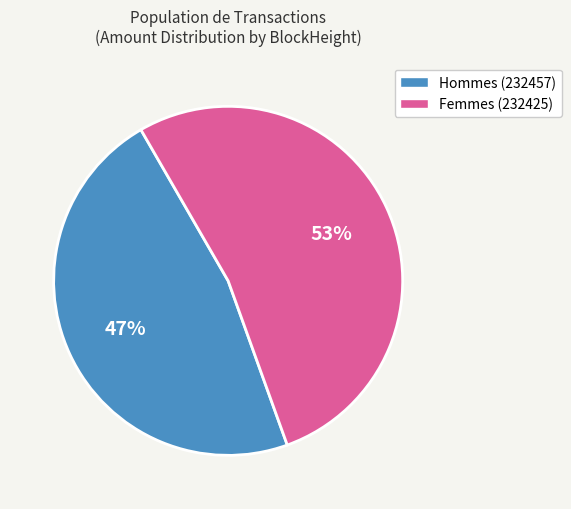

To the nearest percent, what is the difference between the largest and smallest slice percentages?

6%